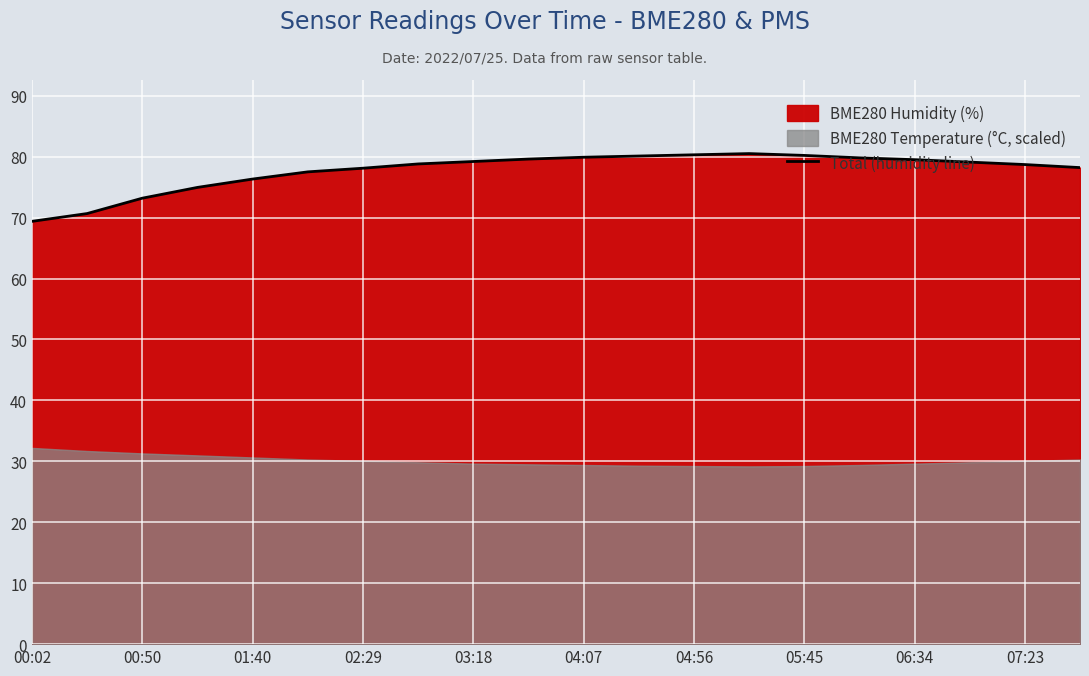

Where is the first local maximum?

13